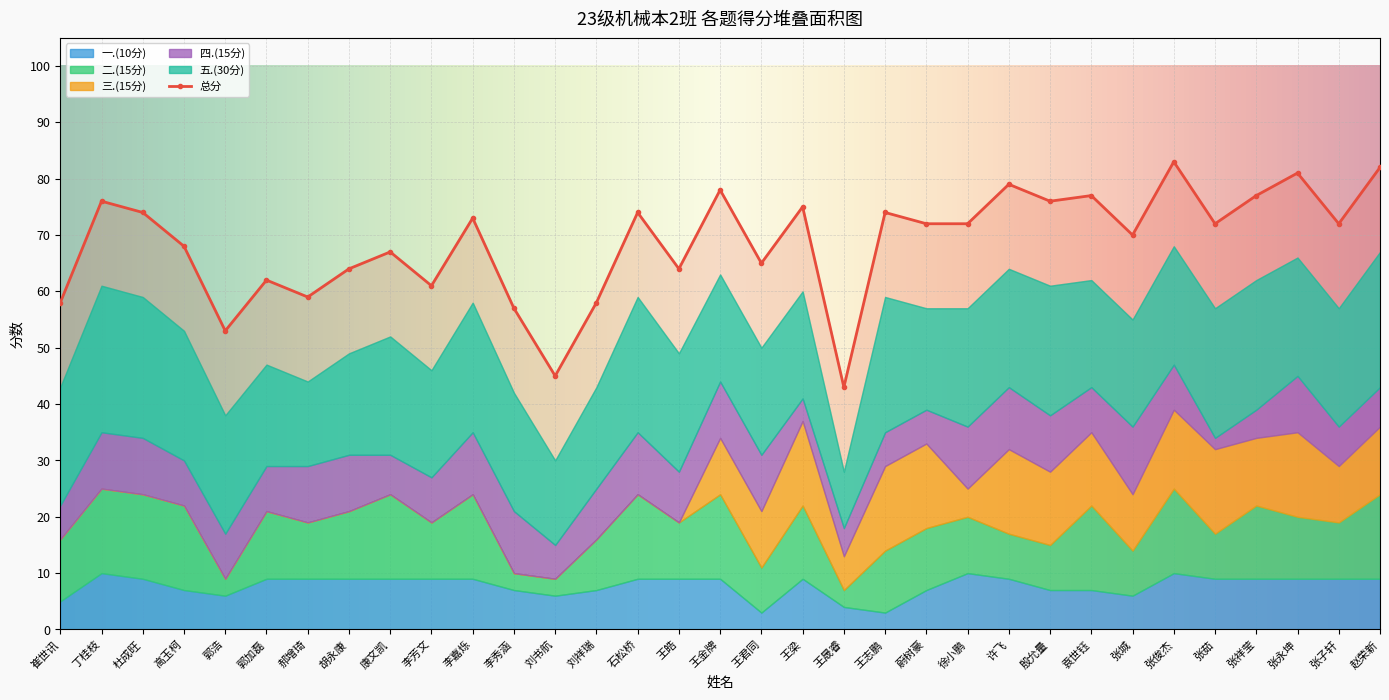

What value does the 二.(15分) series have at 王梁?

13